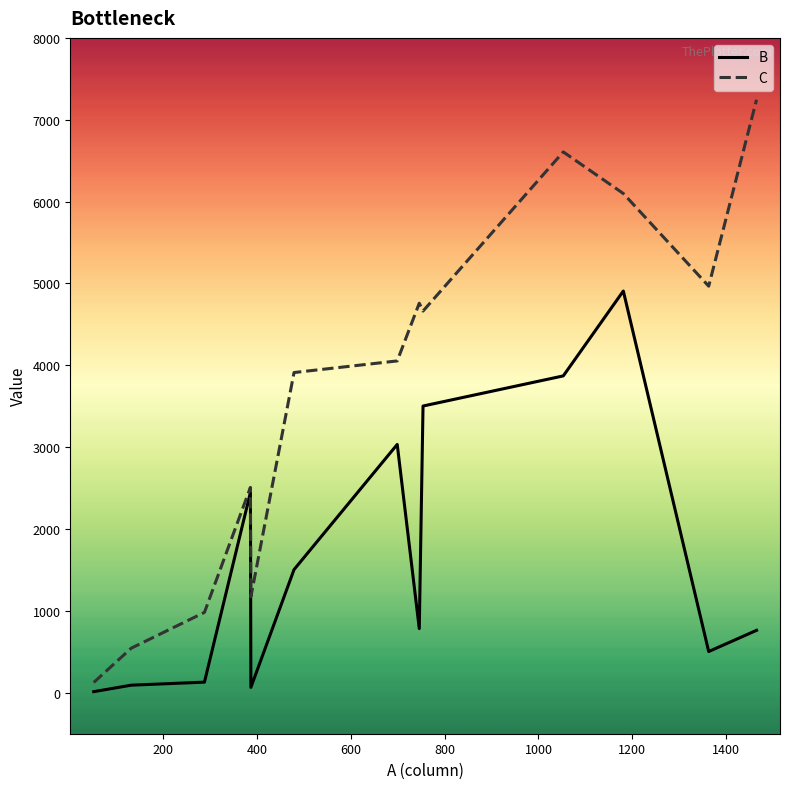

Which series has the largest range (max minus min)?

C